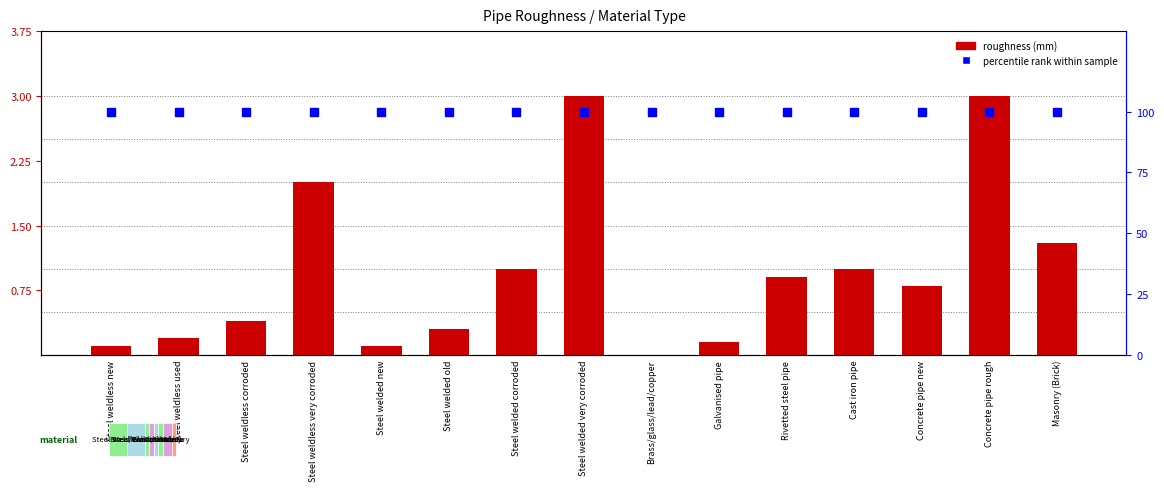

Which series has the largest Y range (max minus min)?

roughness (mm)